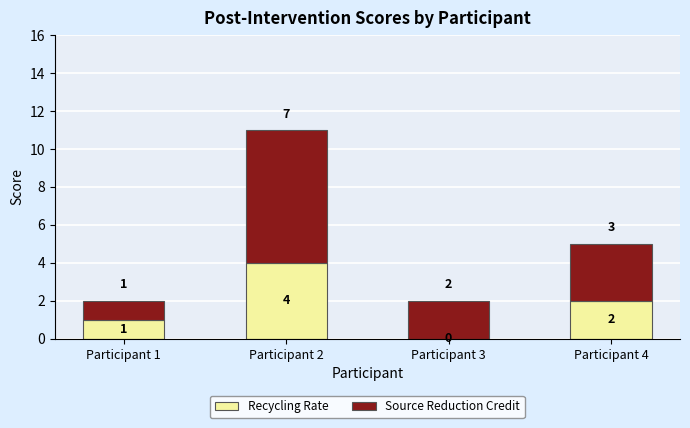

Are the bars horizontal?

No